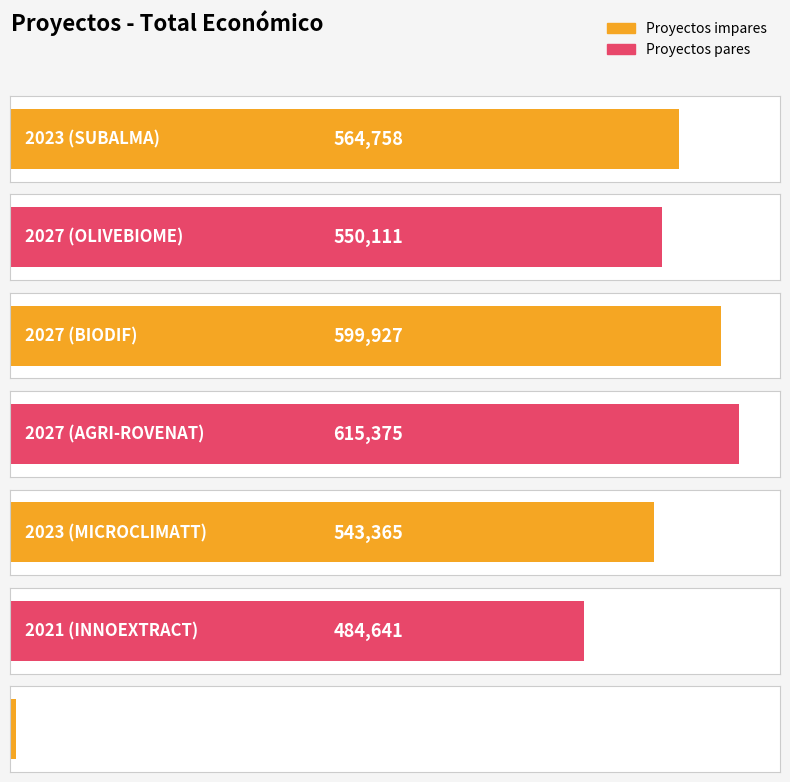

Approximately how many times larger is the value at 2023 (SUBALMA) compared to 2027 (OLIVEBIOME)?

1.0